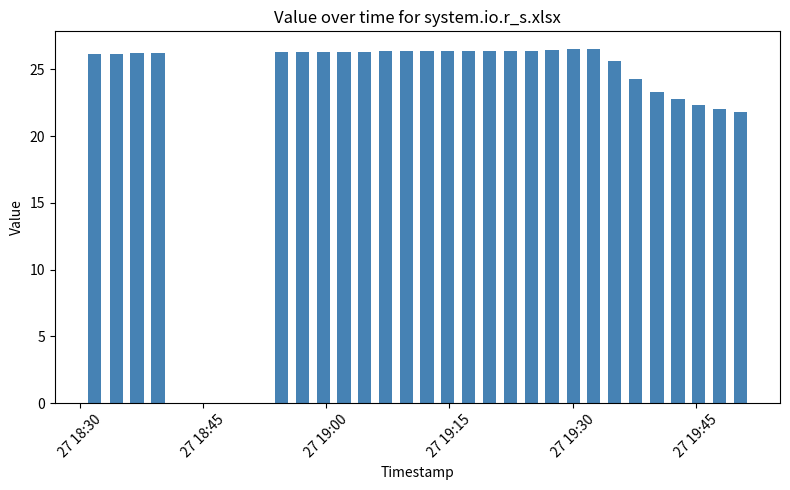

What is the average value?

25.5